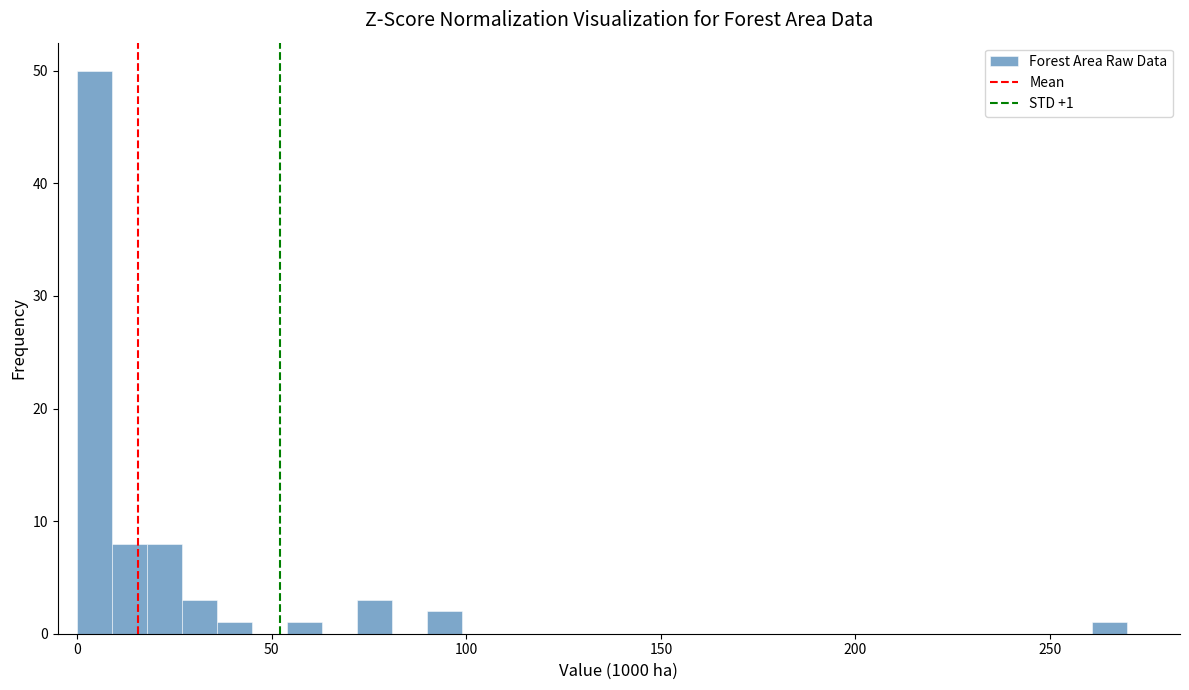

Around what value on the x-axis is the tallest bar? Give the approximate position of its centre, as read against the axis.

5